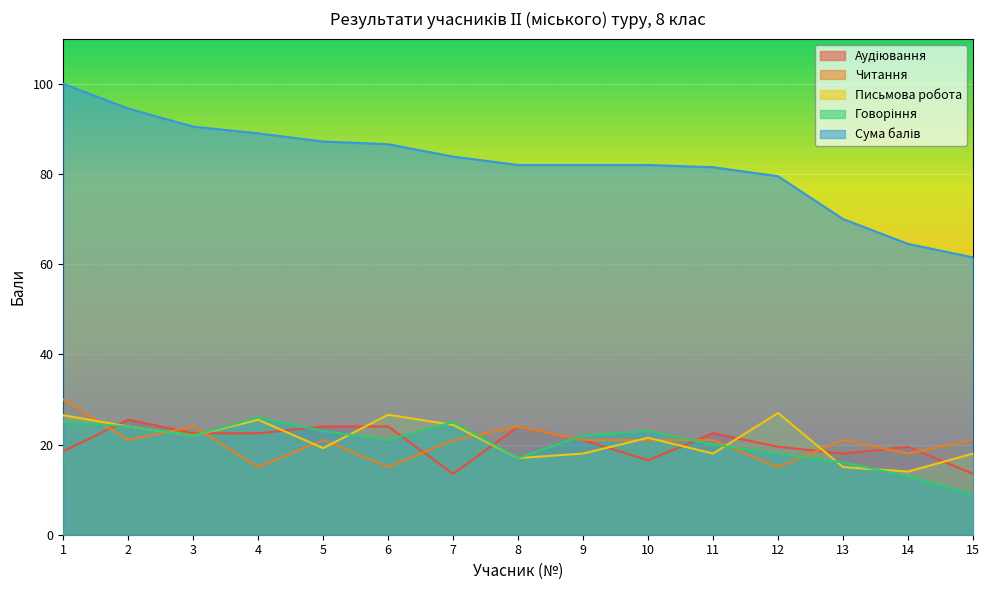

What is the value of the Аудіювання point at the 9th from the left?

21.0